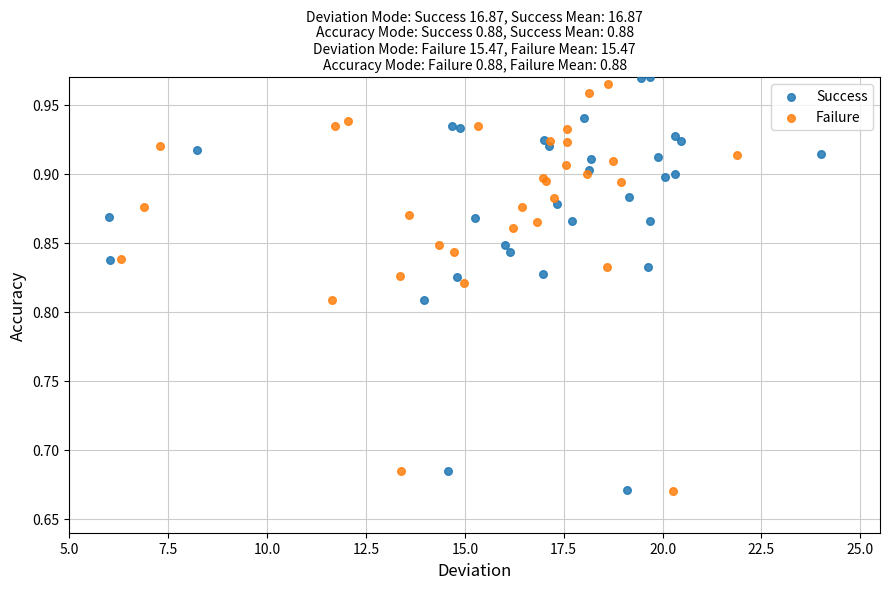

Which series has the widest spread of Y values?

Success